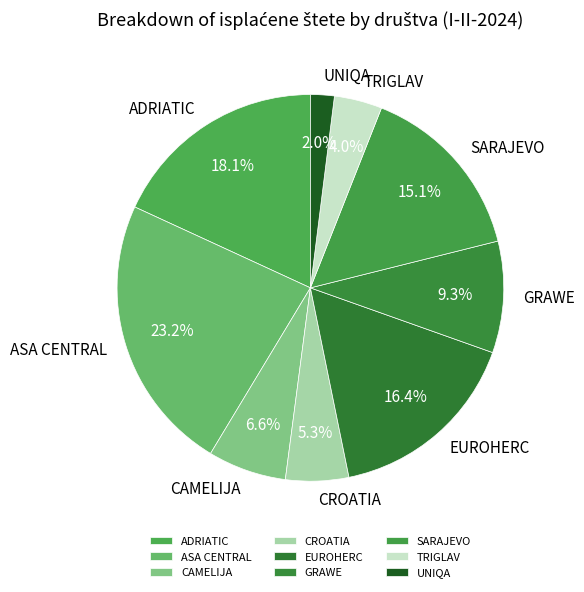

What percentage do TRIGLAV and ADRIATIC together represent?

22.1%